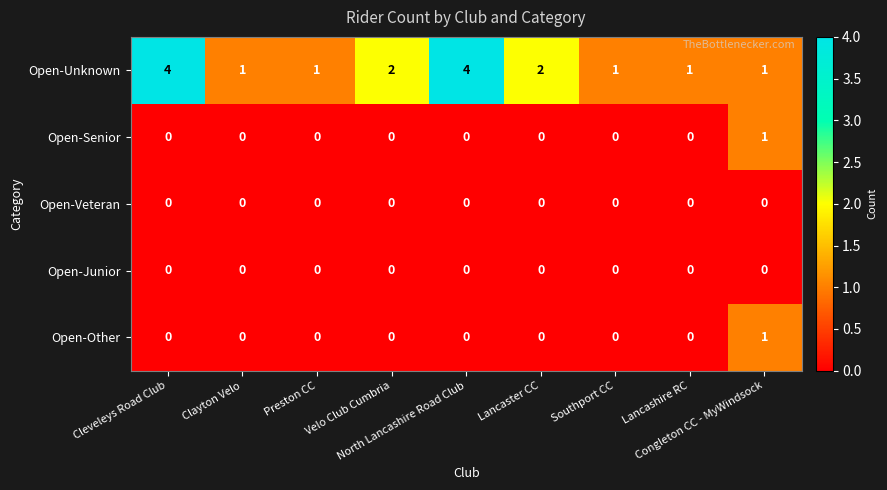

Which series has the largest range (max minus min)?

Open-Unknown